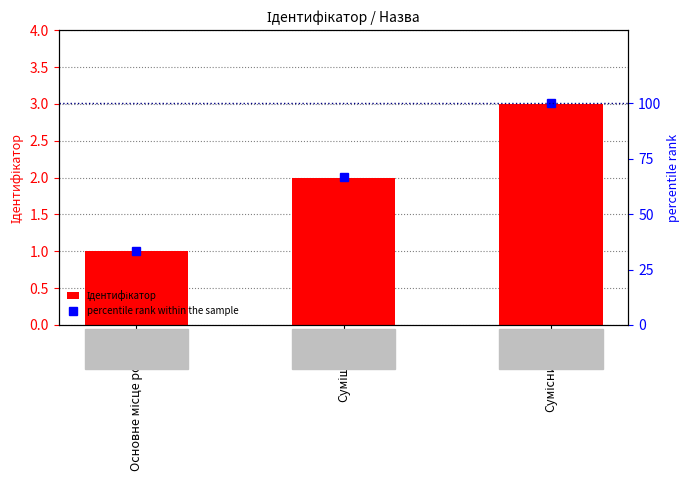

What is the spread (max minus min) of values at Суміщення?

64.7